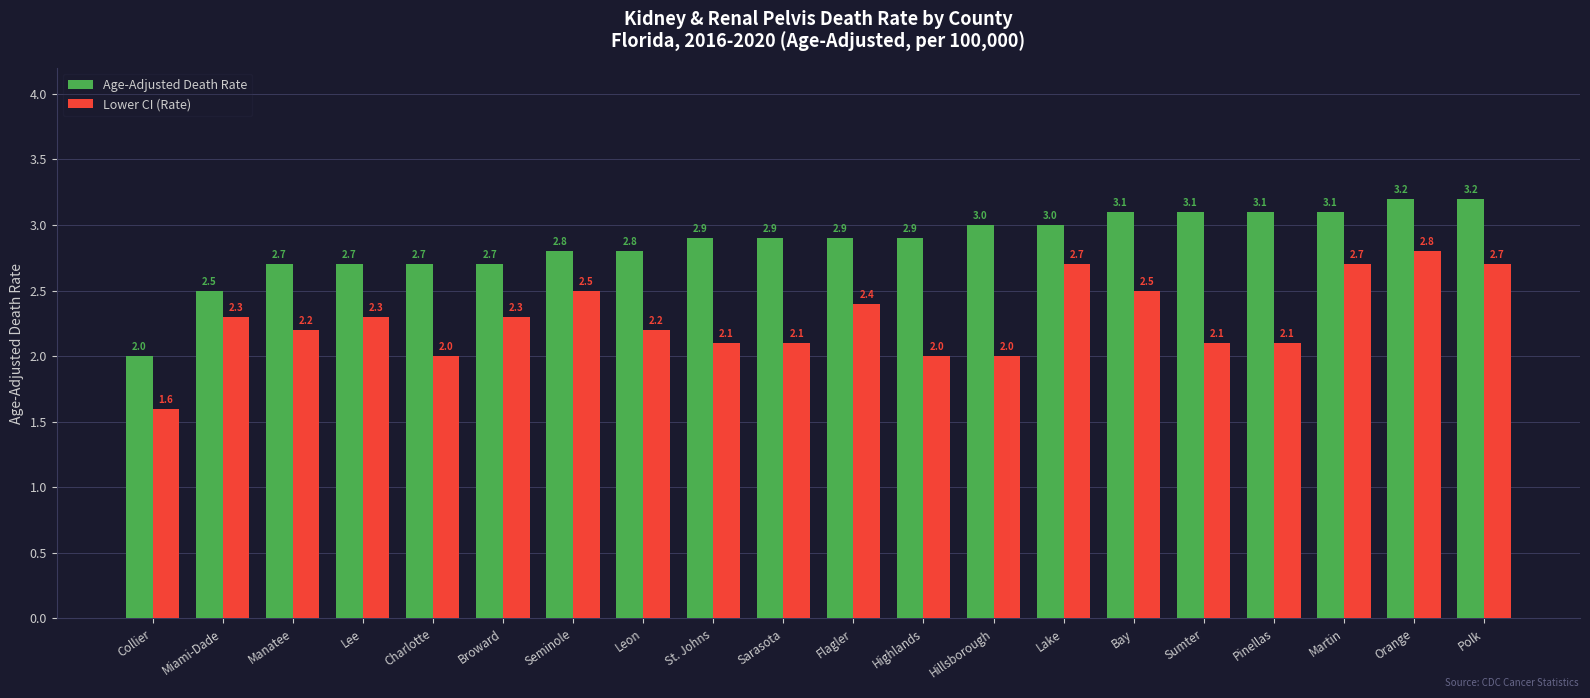

What is the sum of the Lower CI (Rate) values at St. Johns and Martin?

4.8